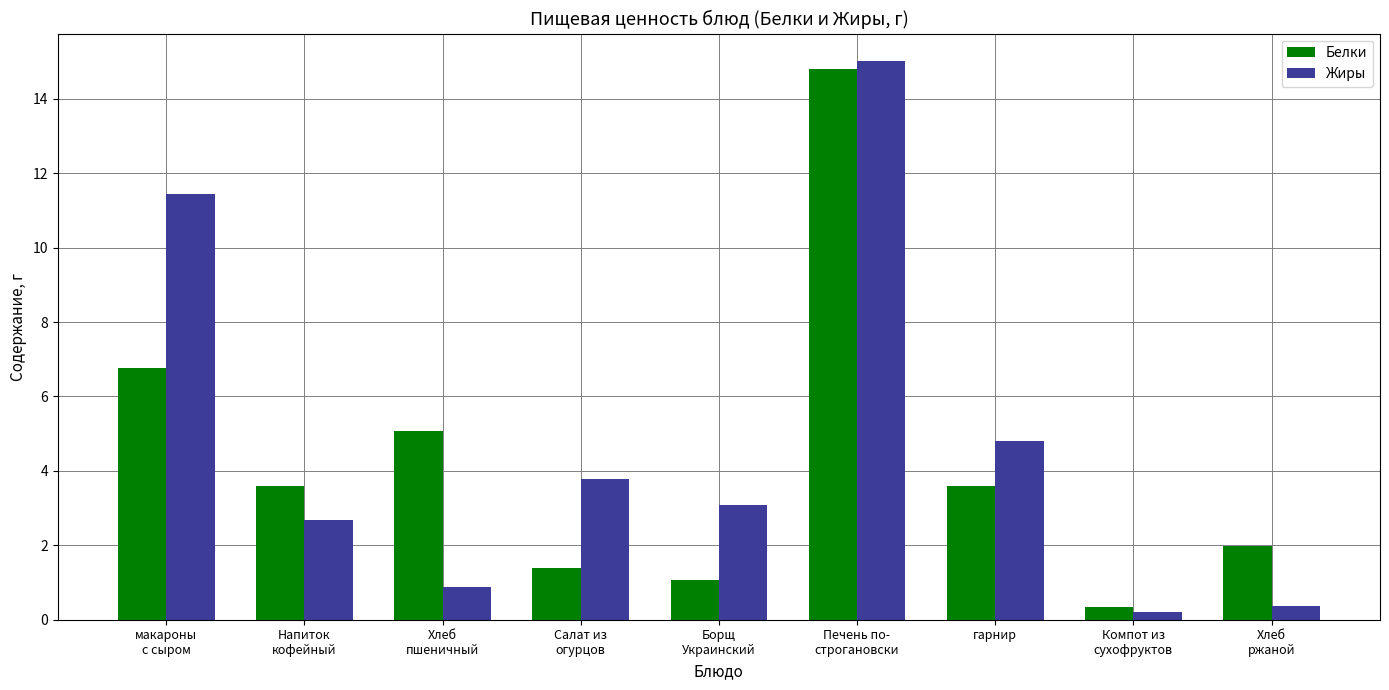

What position from the right is Печень по-
строгановски?

4